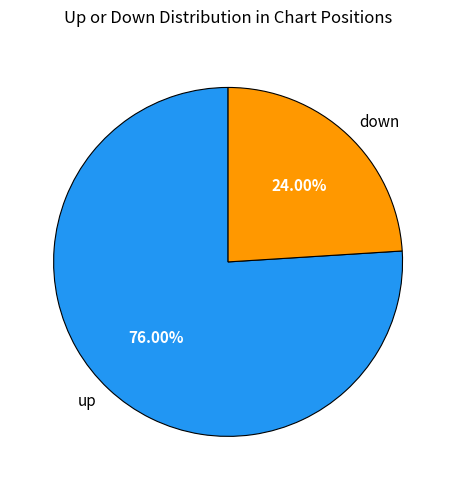

What percentage is NOT represented by down?

76.0%